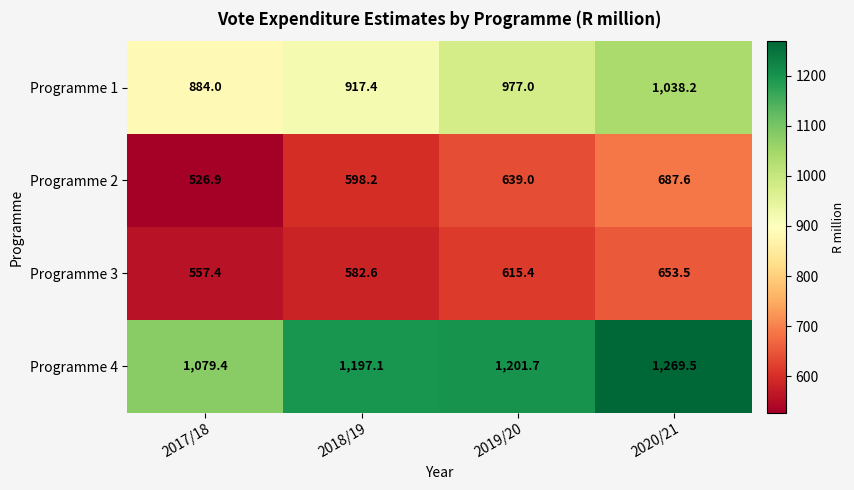

What is the smallest value displayed?

526.9